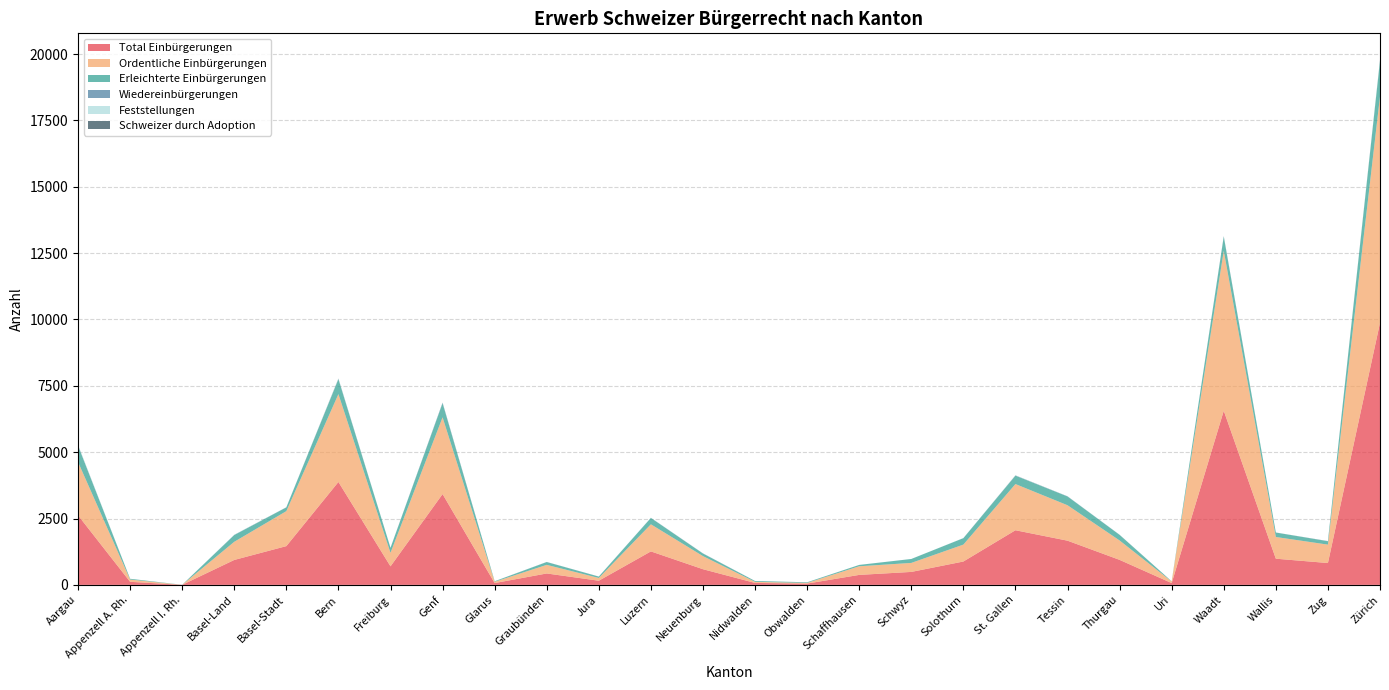

Reading right to left, list all the values displayed in this chart.

Total Einbürgerungen: Zürich=9872	Zug=823	Wallis=986	Waadt=6560	Uri=67	Thurgau=942	Tessin=1665	St. Gallen=2058	Solothurn=880	Schwyz=488	Schaffhausen=376	Obwalden=49	Nidwalden=73	Neuenburg=590	Luzern=1261	Jura=156	Graubünden=430	Glarus=68	Genf=3421	Freiburg=698	Bern=3877	Basel-Stadt=1460	Basel-Land=939	Appenzell I. Rh.=2	Appenzell A. Rh.=115	Aargau=2622
Ordentliche Einbürgerungen: Zürich=8529	Zug=693	Wallis=818	Waadt=6025	Uri=59	Thurgau=731	Tessin=1335	St. Gallen=1741	Solothurn=637	Schwyz=339	Schaffhausen=325	Obwalden=25	Nidwalden=41	Neuenburg=494	Luzern=1021	Jura=104	Graubünden=324	Glarus=49	Genf=2891	Freiburg=510	Bern=3310	Basel-Stadt=1318	Basel-Land=684	Appenzell I. Rh.=0	Appenzell A. Rh.=85	Aargau=2007
Erleichterte Einbürgerungen: Zürich=1341	Zug=127	Wallis=168	Waadt=535	Uri=8	Thurgau=211	Tessin=330	St. Gallen=315	Solothurn=243	Schwyz=149	Schaffhausen=51	Obwalden=23	Nidwalden=32	Neuenburg=96	Luzern=240	Jura=52	Graubünden=106	Glarus=19	Genf=529	Freiburg=188	Bern=563	Basel-Stadt=140	Basel-Land=255	Appenzell I. Rh.=2	Appenzell A. Rh.=30	Aargau=615
Wiedereinbürgerungen: Zürich=16	Zug=3	Wallis=1	Waadt=18	Uri=0	Thurgau=3	Tessin=7	St. Gallen=7	Solothurn=1	Schwyz=0	Schaffhausen=0	Obwalden=0	Nidwalden=1	Neuenburg=6	Luzern=3	Jura=2	Graubünden=4	Glarus=1	Genf=23	Freiburg=1	Bern=9	Basel-Stadt=3	Basel-Land=5	Appenzell I. Rh.=0	Appenzell A. Rh.=0	Aargau=11
Feststellungen: Zürich=30	Zug=1	Wallis=1	Waadt=1	Uri=0	Thurgau=3	Tessin=2	St. Gallen=6	Solothurn=4	Schwyz=0	Schaffhausen=1	Obwalden=0	Nidwalden=0	Neuenburg=2	Luzern=5	Jura=0	Graubünden=0	Glarus=2	Genf=3	Freiburg=3	Bern=15	Basel-Stadt=0	Basel-Land=8	Appenzell I. Rh.=0	Appenzell A. Rh.=0	Aargau=26
Schweizer durch Adoption: Zürich=2	Zug=3	Wallis=0	Waadt=0	Uri=0	Thurgau=0	Tessin=0	St. Gallen=2	Solothurn=0	Schwyz=0	Schaffhausen=0	Obwalden=1	Nidwalden=0	Neuenburg=0	Luzern=0	Jura=0	Graubünden=0	Glarus=0	Genf=1	Freiburg=0	Bern=4	Basel-Stadt=2	Basel-Land=0	Appenzell I. Rh.=0	Appenzell A. Rh.=0	Aargau=0